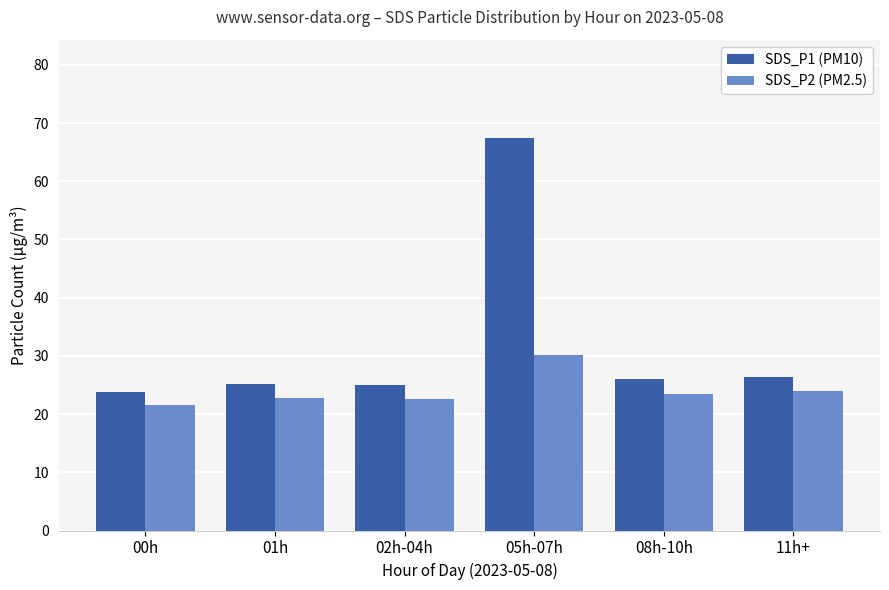

Which series changed the most between 00h and 11h+?

SDS_P1 (PM10)